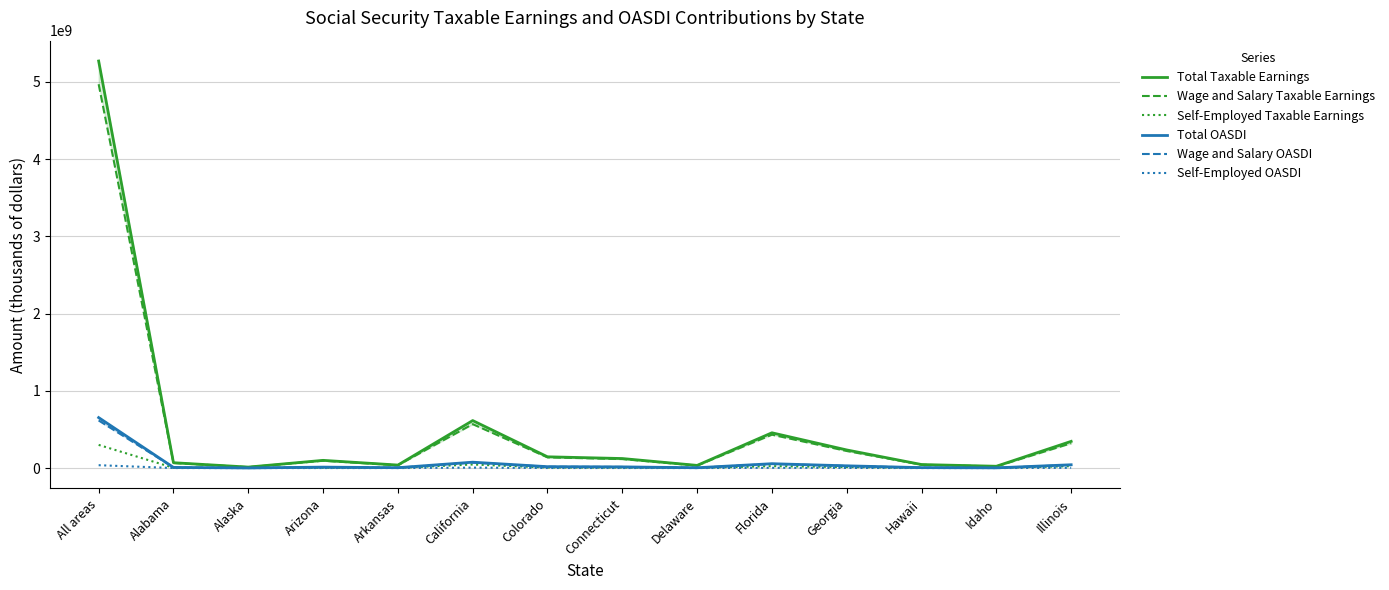

Is it true that Wage and Salary Taxable Earnings equals 16713101 at Alabama?

False